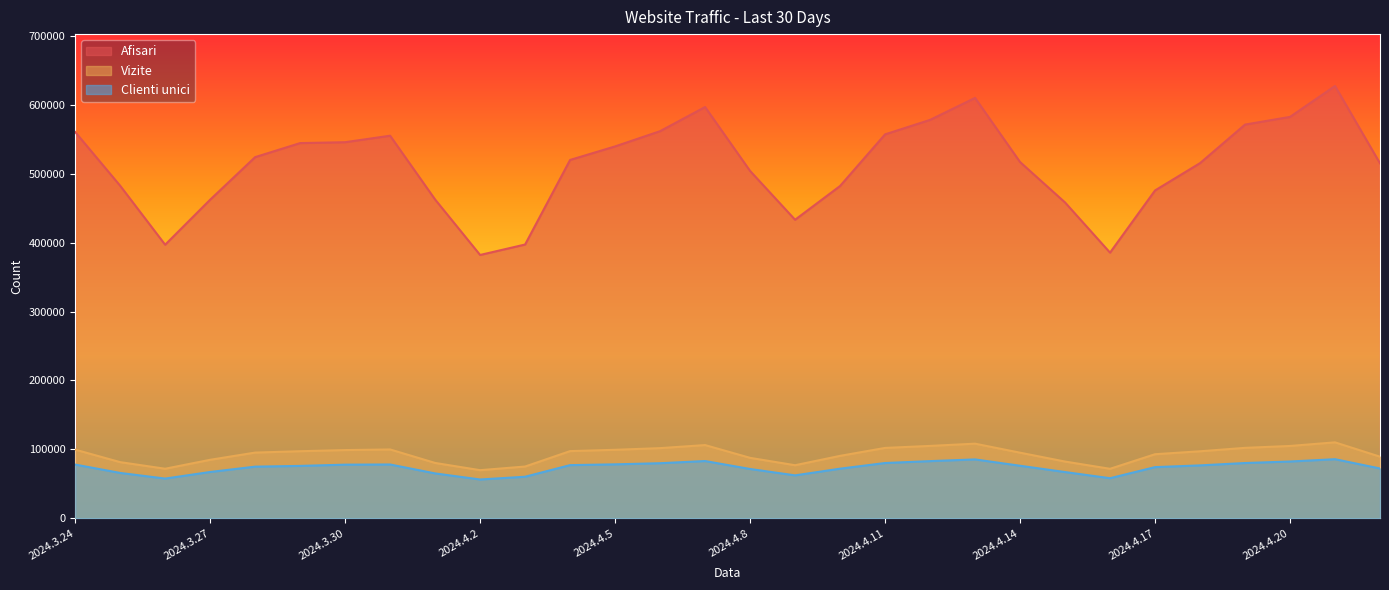

The value of Vizite at 2024.3.25 is 81351. True or false?

True